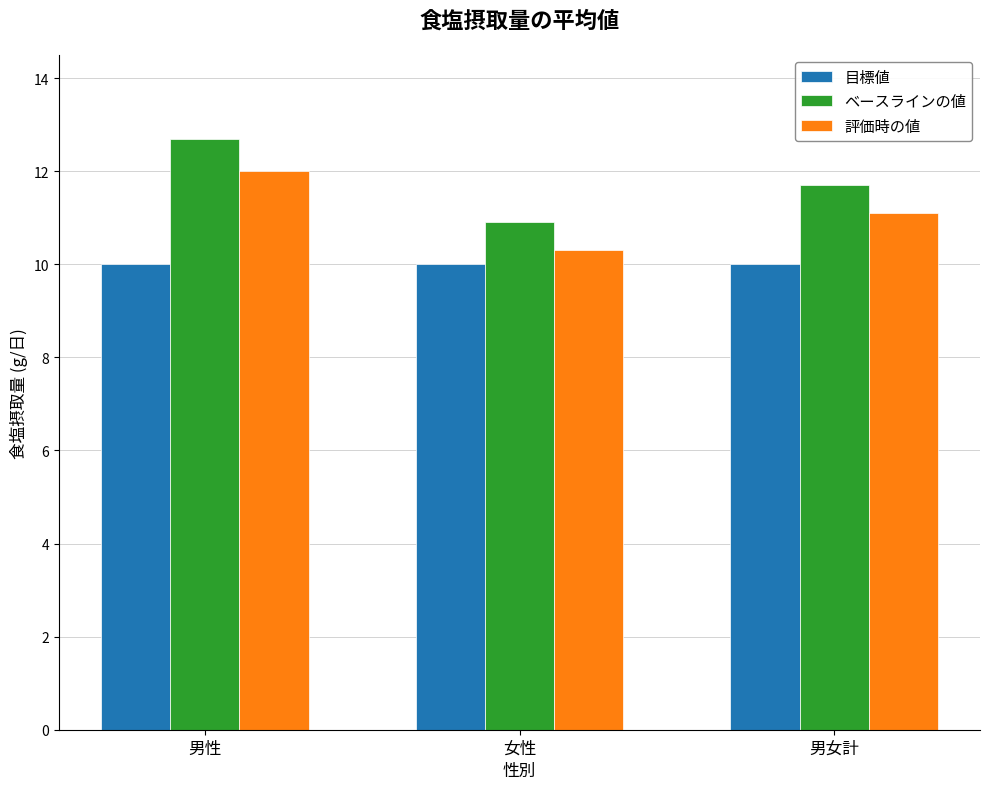

Reading left to right, what are all the values shown in this chart?

目標値: 男性=10.0	女性=10.0	男女計=10.0
ベースラインの値: 男性=12.7	女性=10.9	男女計=11.7
評価時の値: 男性=12.0	女性=10.3	男女計=11.1